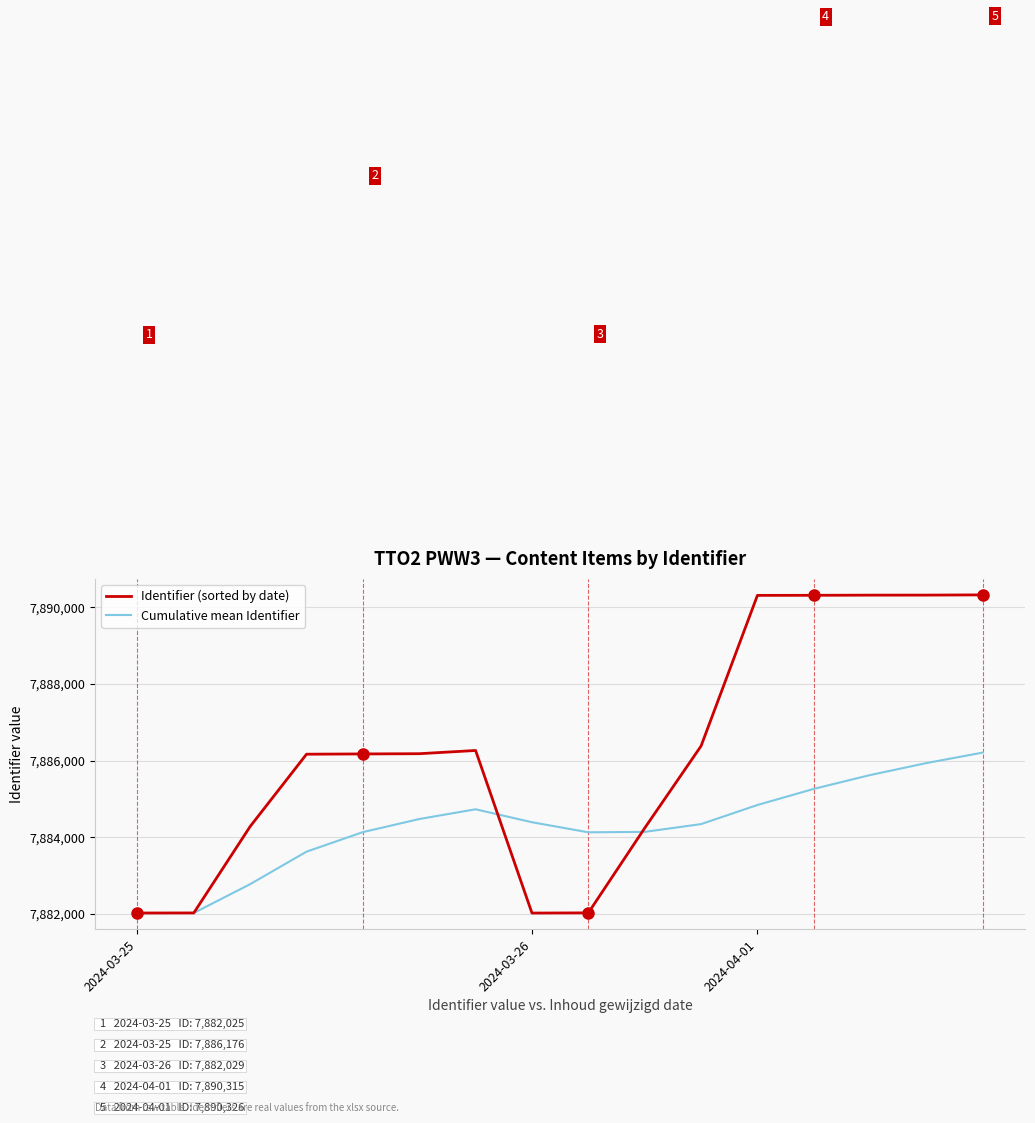

List the series in order of their peak value, highest first.

Identifier (sorted by date), Cumulative mean Identifier